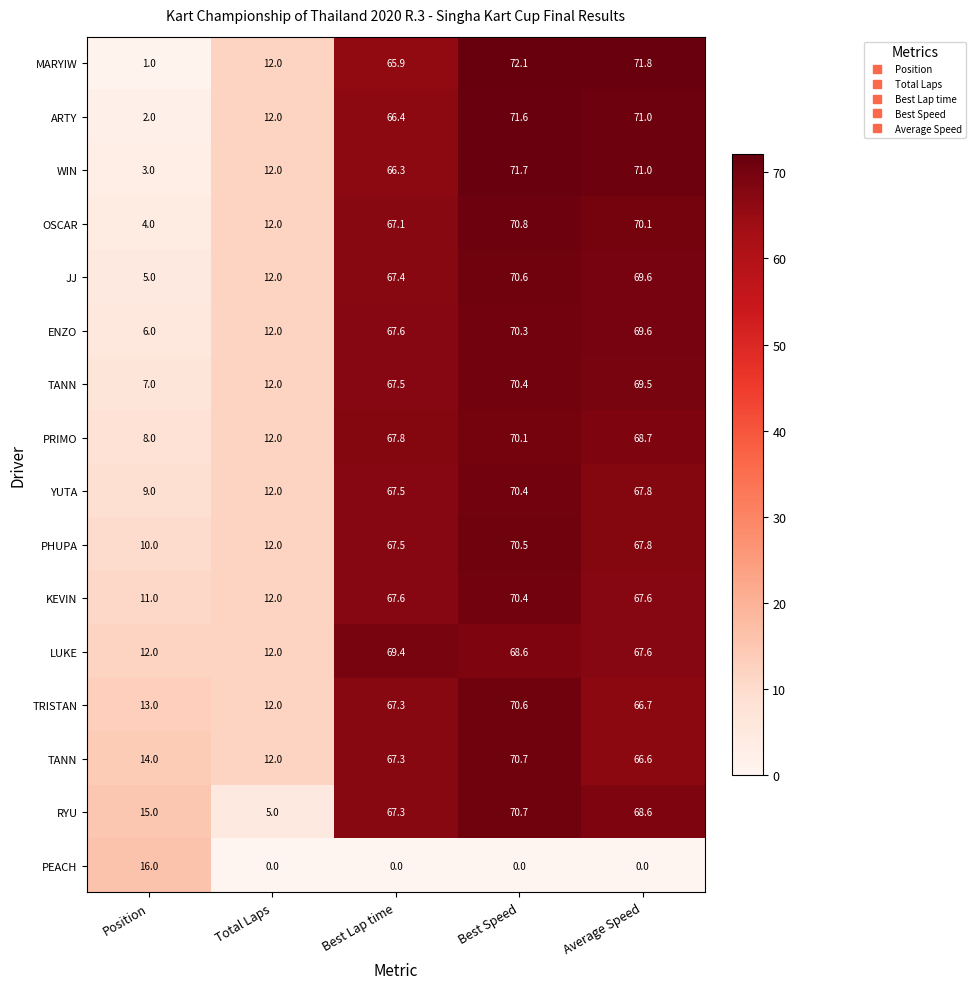

What is the spread (max minus min) of values at Position?

15.0